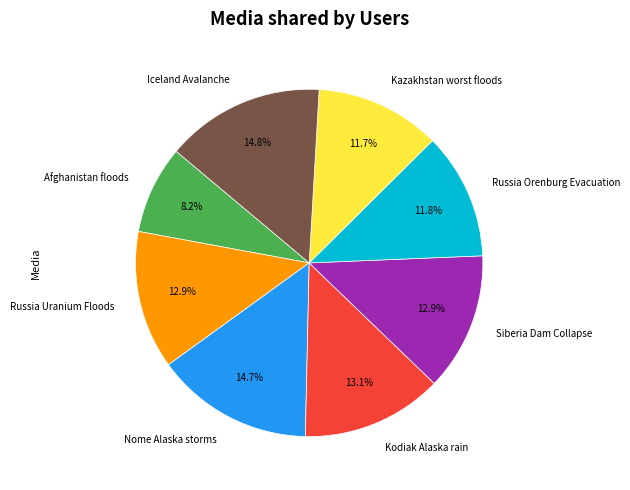

True or false: Siberia Dam Collapse accounts for 3% of the total.

False